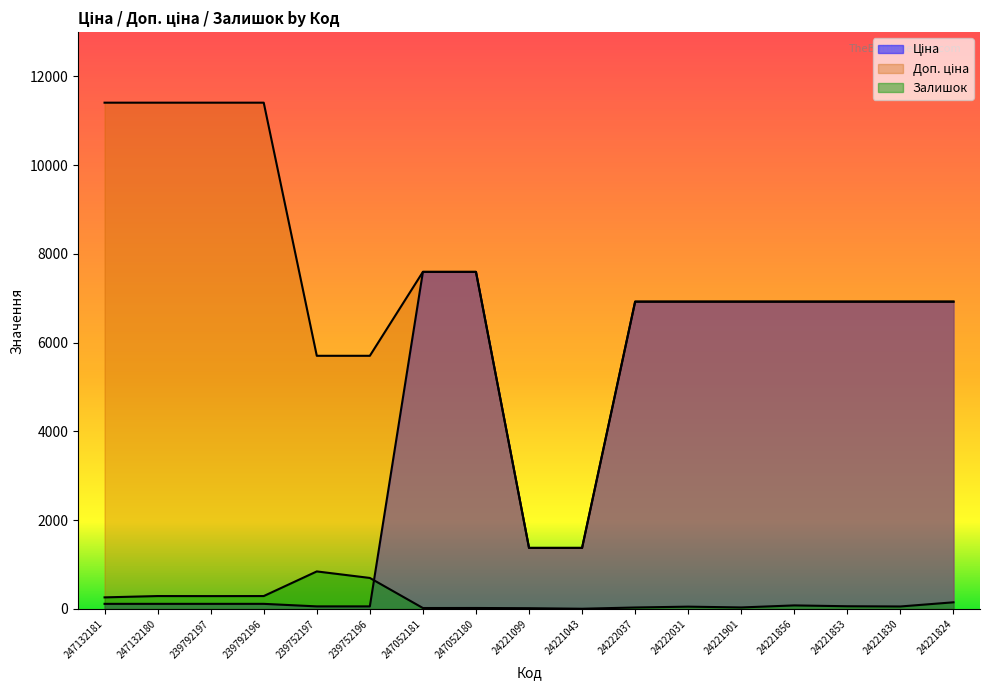

Reading left to right, extract all data points from this chart.

Ціна: 247132181=114.1	247132180=114.1	239792197=114.1	239792196=114.1	239752197=57.0	239752196=57.0	247052181=7596.5	247052180=7596.5	24221099=1375.4	24221043=1375.4	24222037=6925.7	24222031=6925.7	24221901=6925.7	24221856=6925.7	24221853=6925.7	24221830=6925.7	24221824=6925.7
Доп. ціна: 247132181=11410.0	247132180=11410.0	239792197=11410.0	239792196=11410.0	239752197=5705.0	239752196=5705.0	247052181=7596.5	247052180=7596.5	24221099=1375.0	24221043=1375.0	24222037=6925.7	24222031=6925.7	24221901=6925.7	24221856=6925.7	24221853=6925.7	24221830=6925.7	24221824=6925.7
Залишок: 247132181=260.0	247132180=290.0	239792197=289.0	239792196=290.0	239752197=845.0	239752196=698.0	247052181=20.0	247052180=21.0	24221099=16.0	24221043=4.0	24222037=32.0	24222031=51.0	24221901=33.0	24221856=79.0	24221853=60.0	24221830=55.0	24221824=149.0